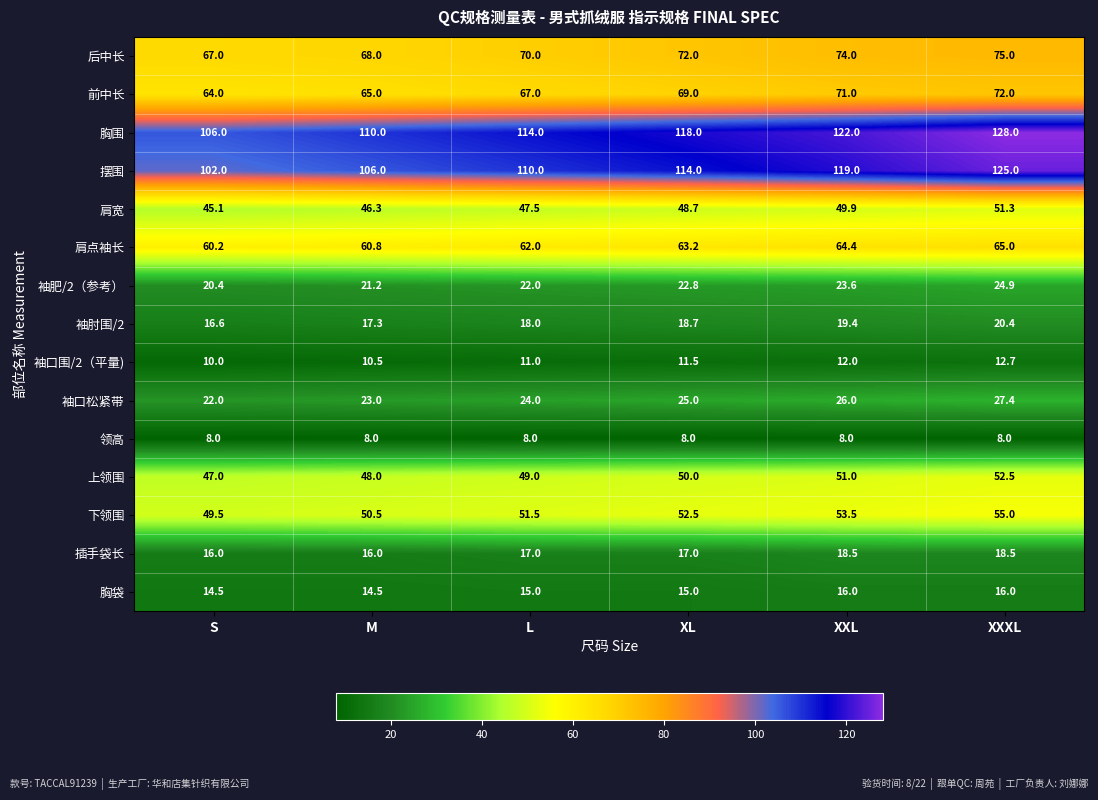

The value of 袖肥/2（参考） at XXL is 9.1. True or false?

False